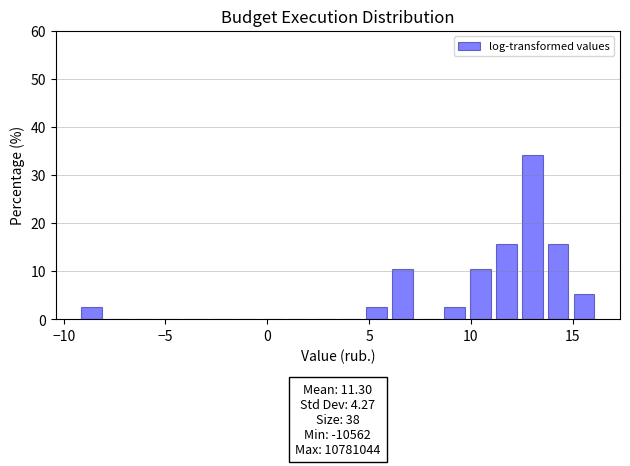

Around what value on the x-axis is the tallest bar? Give the approximate position of its centre, as read against the axis.

13.0